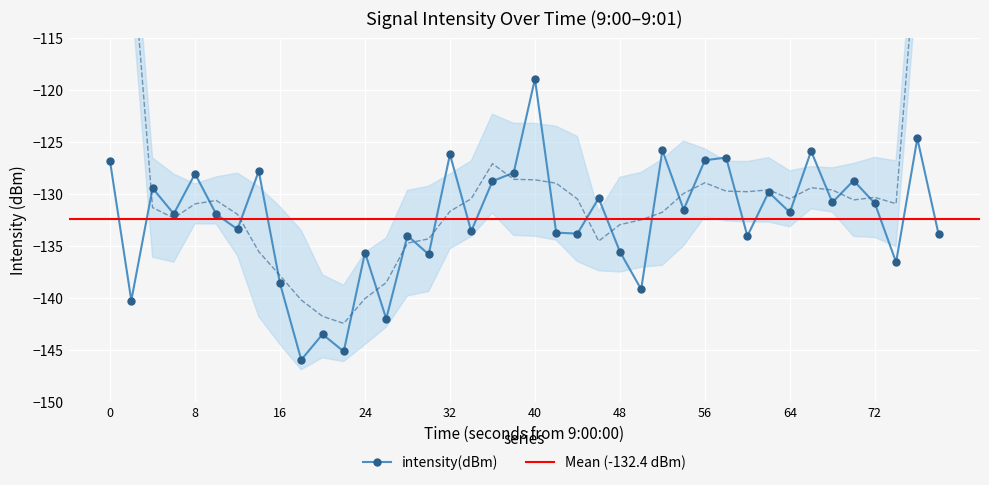

What is the average value?

-132.4